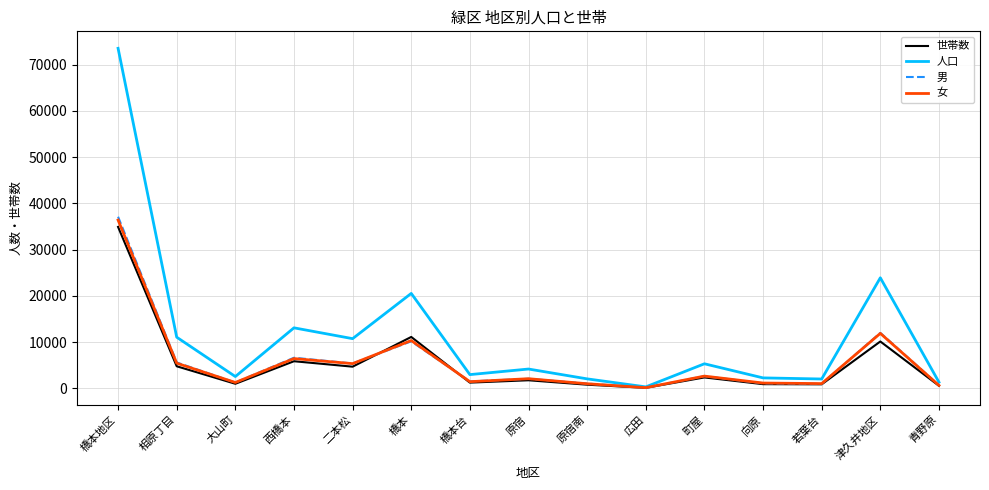

How many interior local peaks does the 人口 series have?

5